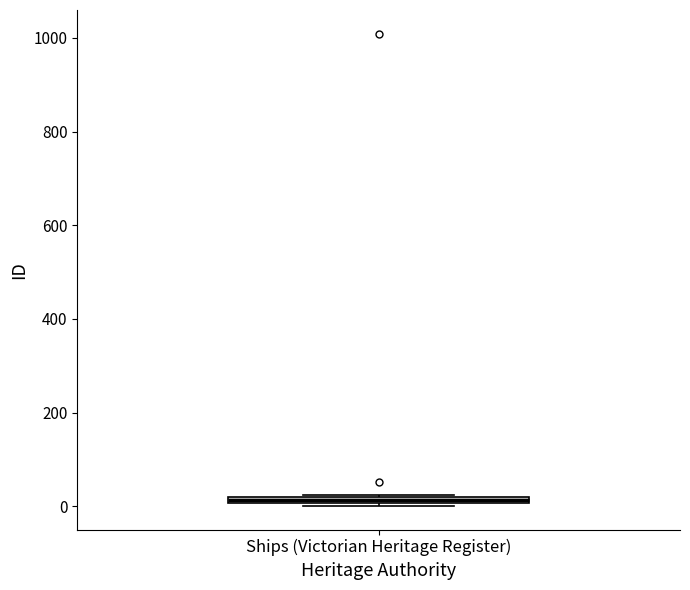

Where is the upper edge of the box for Ships (Victorian Heritage Register) on the y-axis? The values are not printed on the chart, so give them approximately, as read against the axis.

20